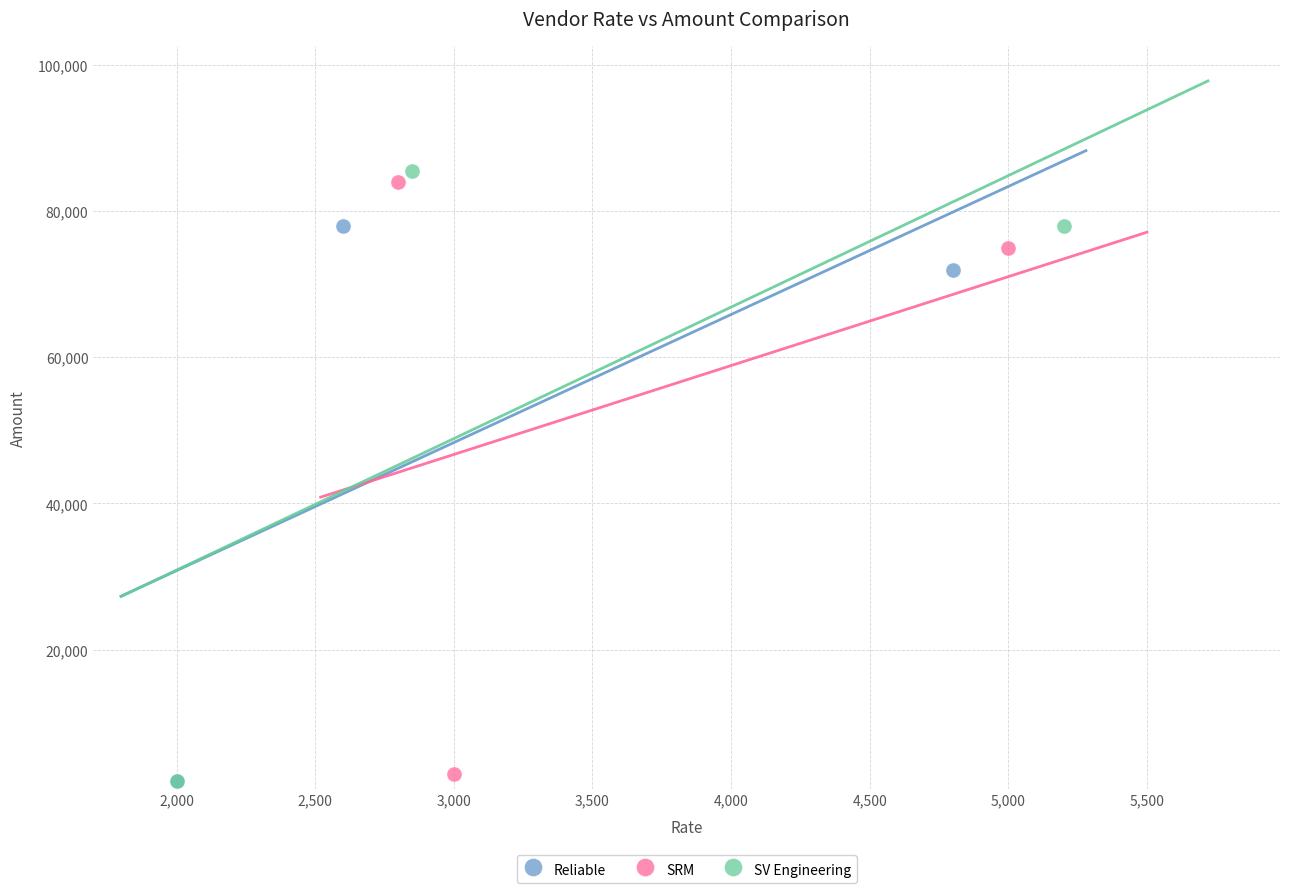

Which series has the widest spread of Y values?

SV Engineering